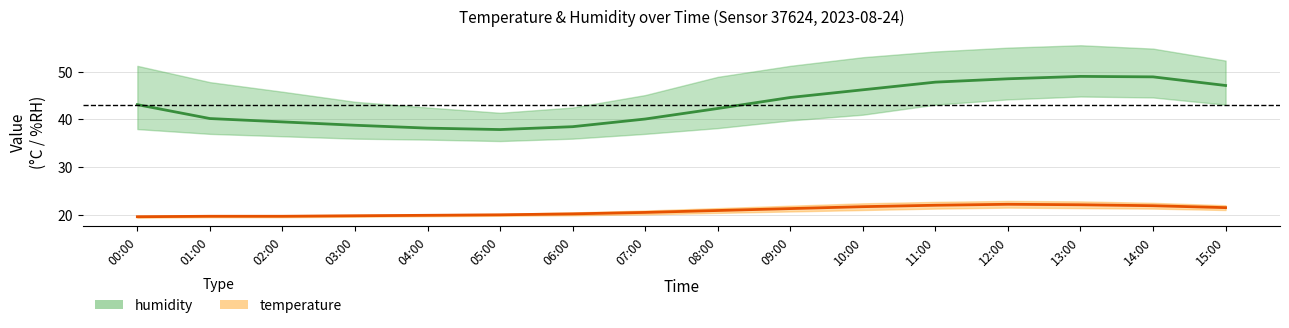

What is the value of the humidity point at the 13th from the left?

48.5